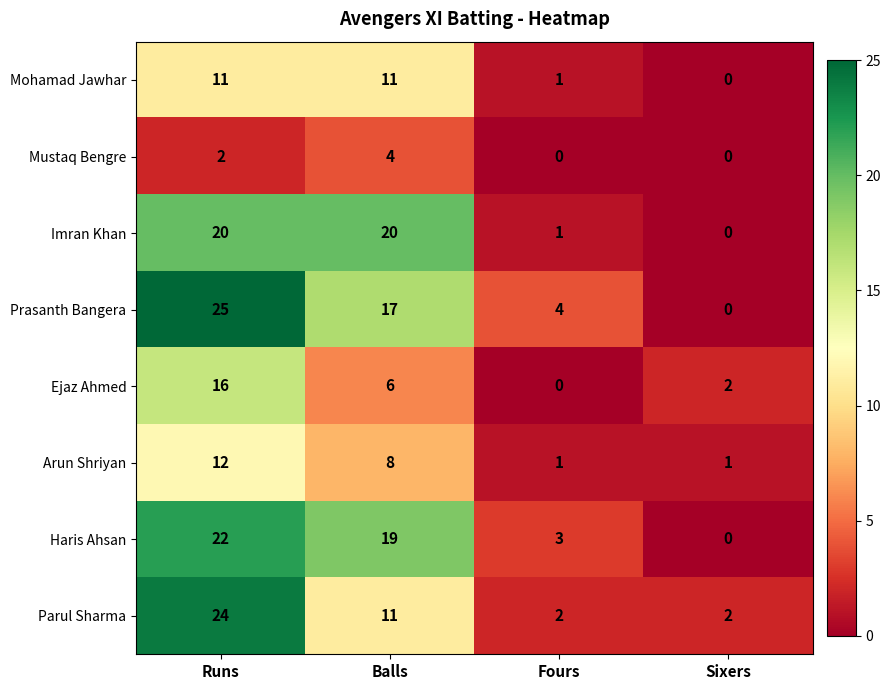

Which series changed the most between Runs and Fours?

Parul Sharma